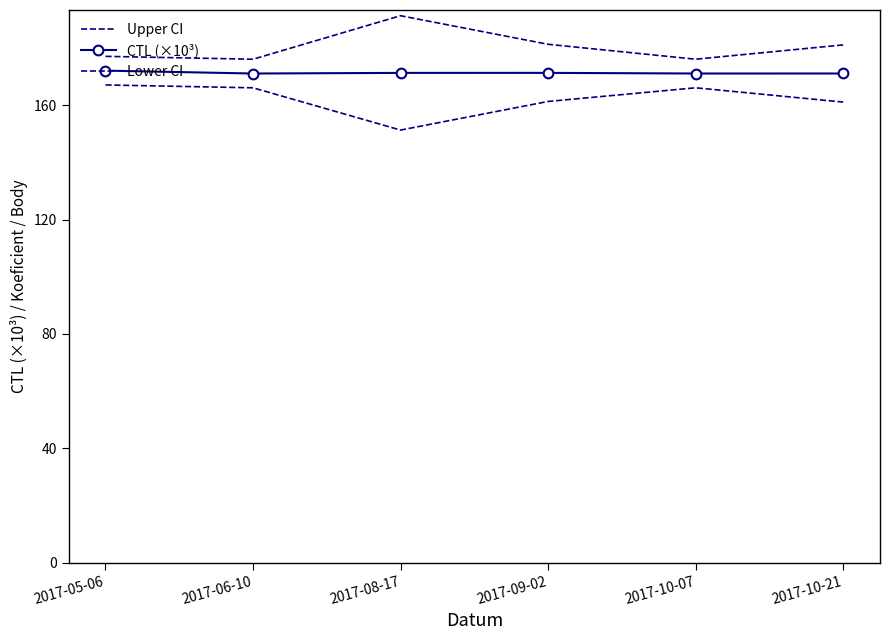

Where is the first local maximum for Lower CI?

2017-10-07